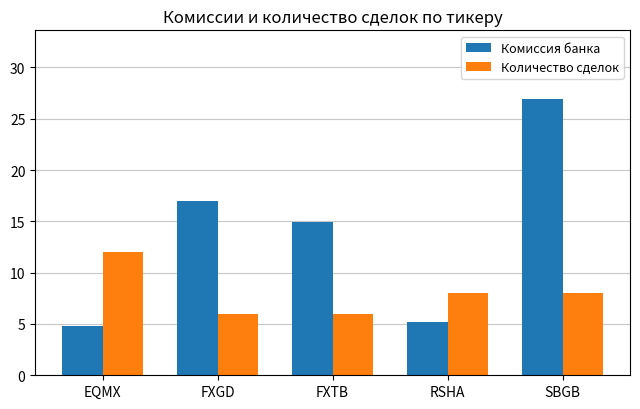

Reading right to left, what are all the values shown in this chart?

Комиссия банка: 26.9	5.2	15.0	17.0	4.8
Количество сделок: 8.0	8.0	6.0	6.0	12.0